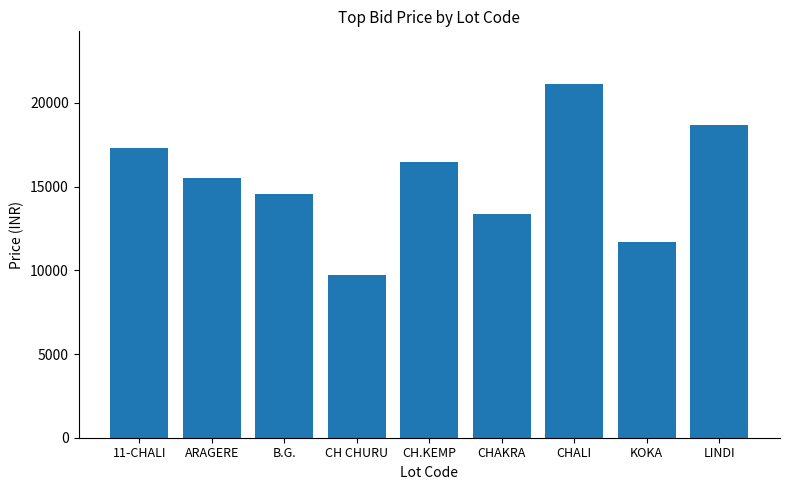

How many bars are there in total?

9